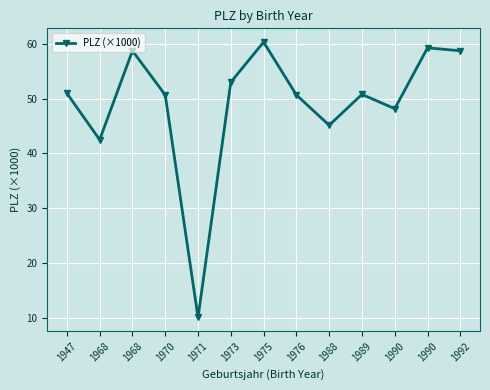

How many points are lower than both their immediate neighbors (excluding endpoints)?

4